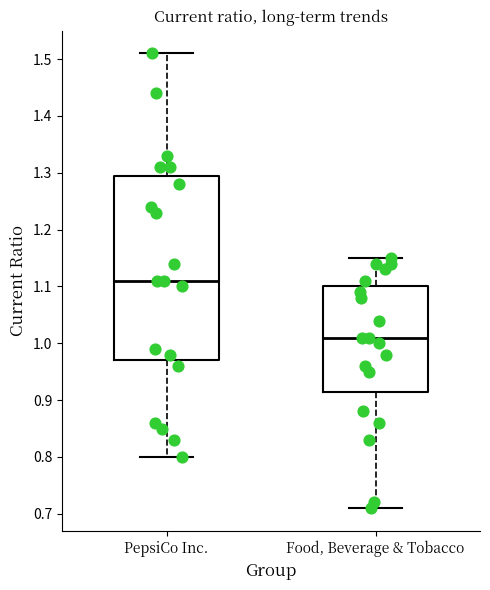

Reading left to right, transcribe this box plot: for each box, give where its median line is, the range the box spans, and where its two whiskers end, as read against the y-axis. The values are not printed on the chart, so give them approximately, as read against the axis.

PepsiCo Inc.: median 1.11, box 0.97 to 1.30, whiskers 0.80 to 1.51
Food, Beverage & Tobacco: median 1.01, box 0.92 to 1.10, whiskers 0.71 to 1.15